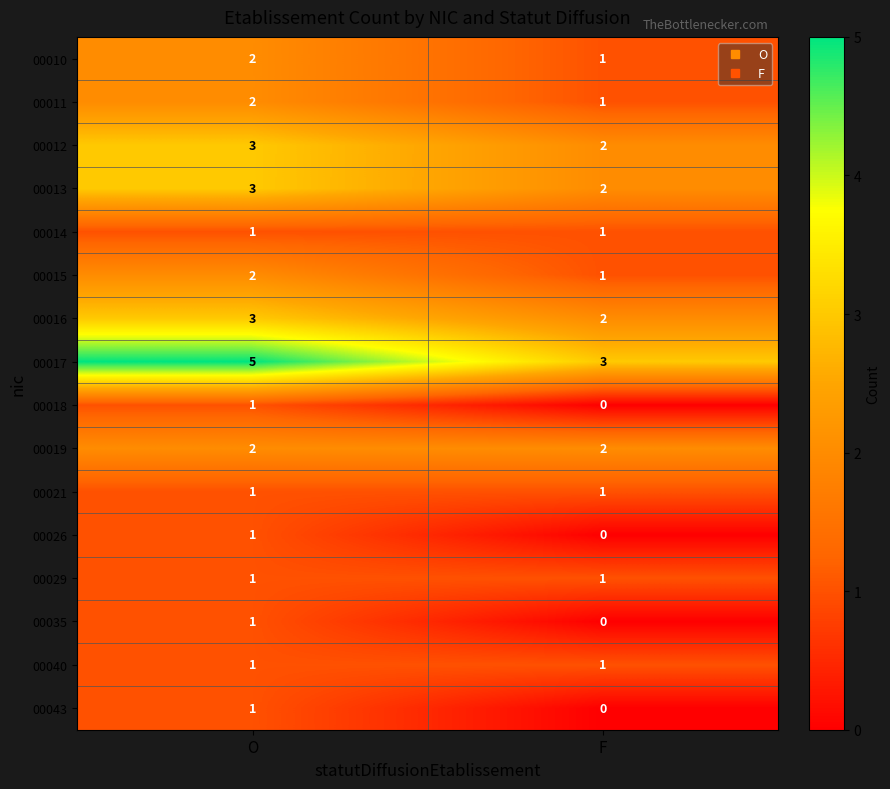

How many data points in 00043 are less than 1?

1